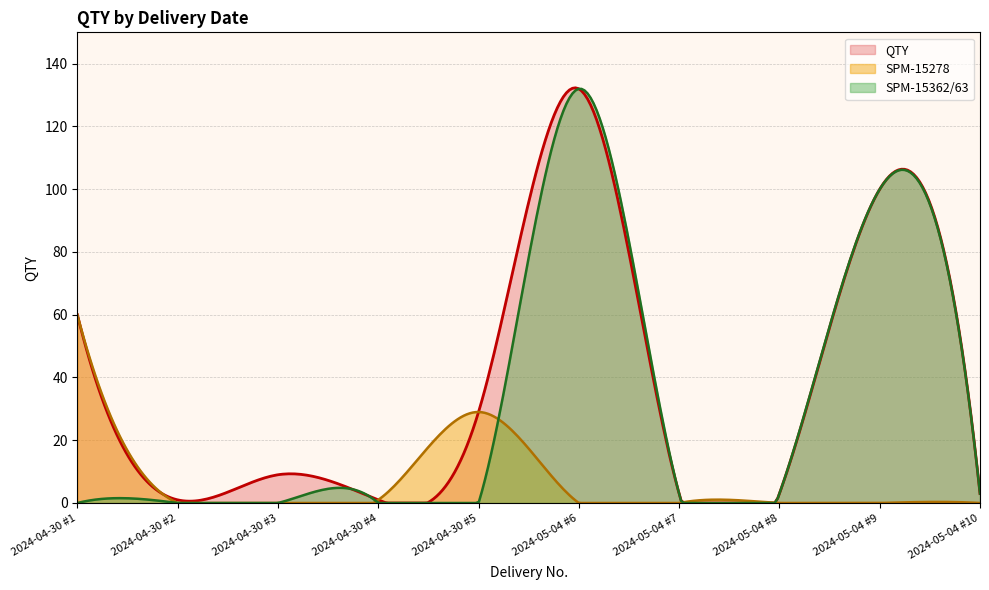

What is the greatest value displayed?

132.3